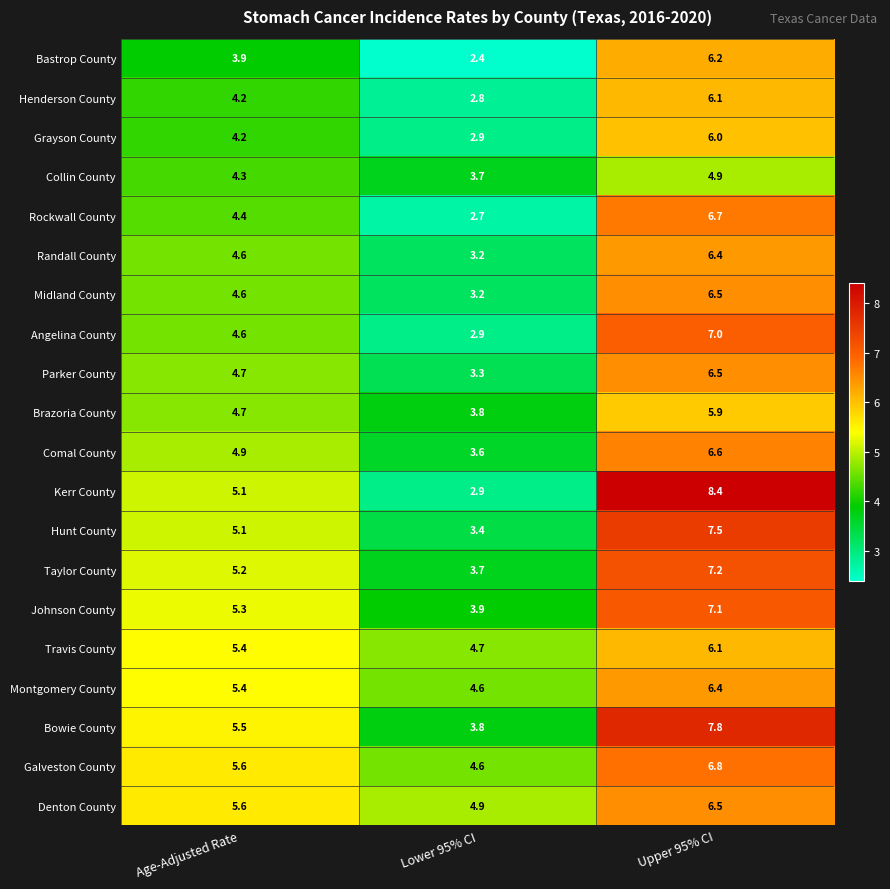

Which series has the largest total across all categories?

Bowie County